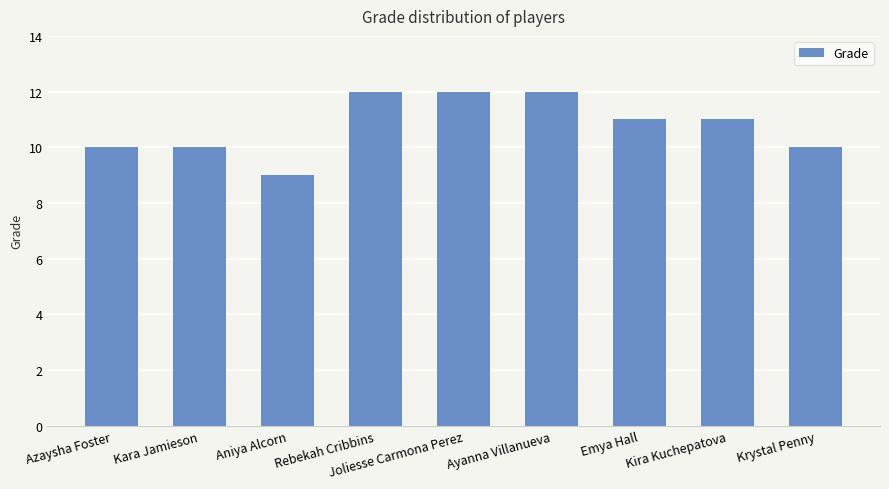

Read the value at Joliesse Carmona Perez.

12